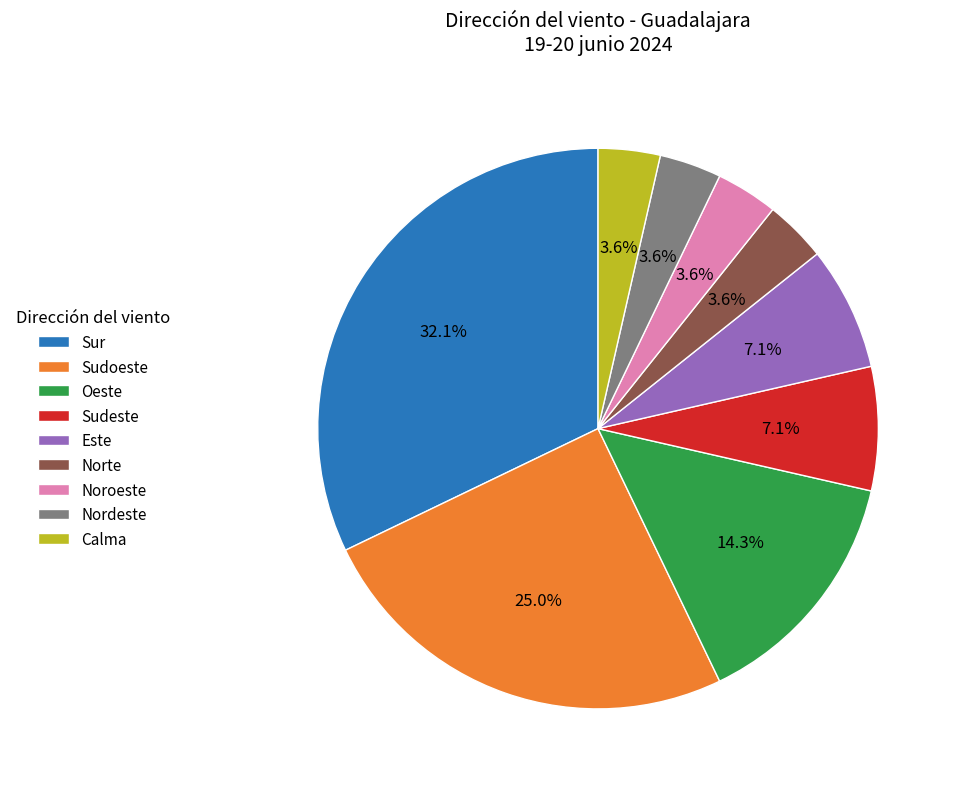

What percentage do Nordeste and Oeste together represent?

17.9%